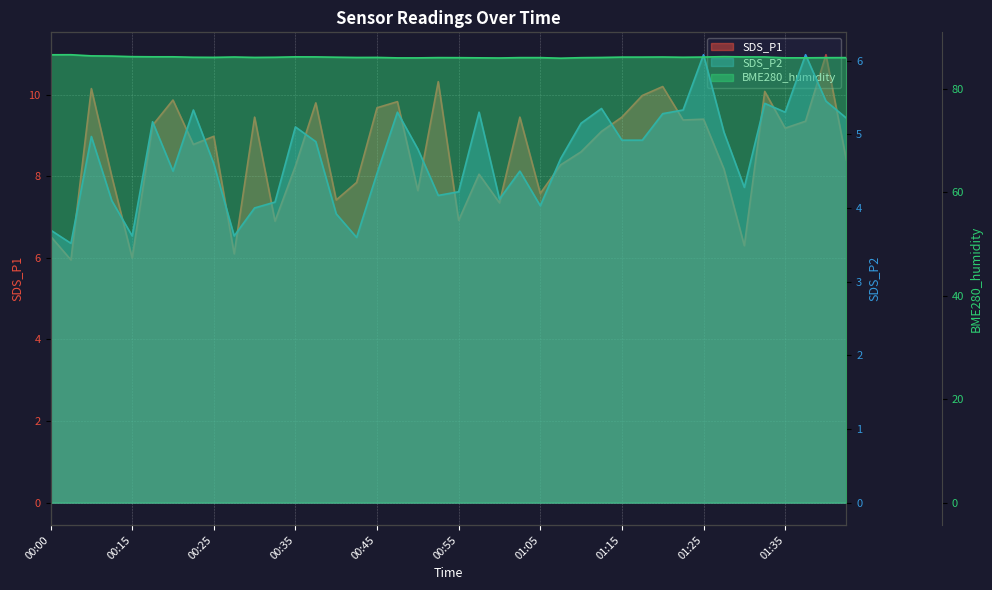

How many distinct data groups are displayed?

3